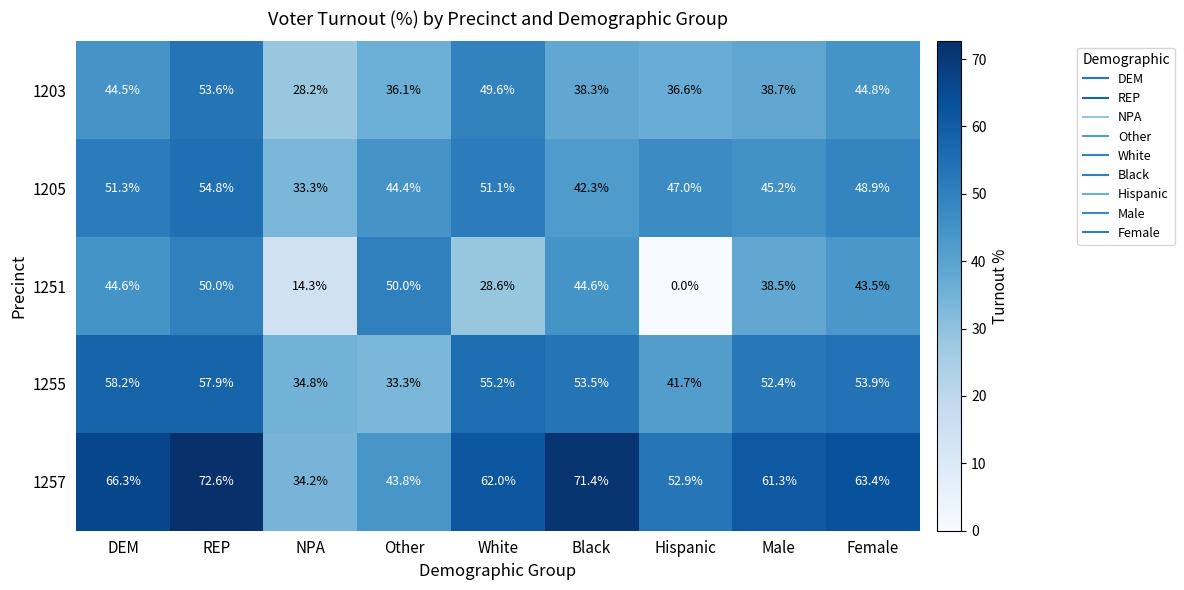

What value does the 1251 series have at DEM?

44.6